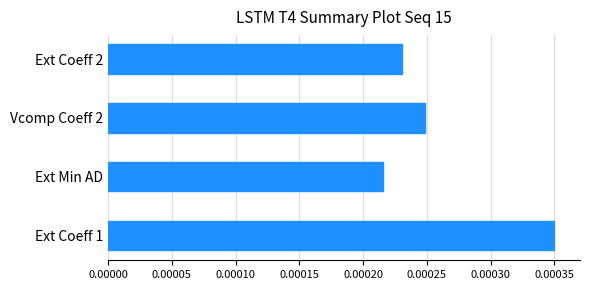

Rank the categories by value from highest to lowest.

Ext Coeff 1, Vcomp Coeff 2, Ext Coeff 2, Ext Min AD